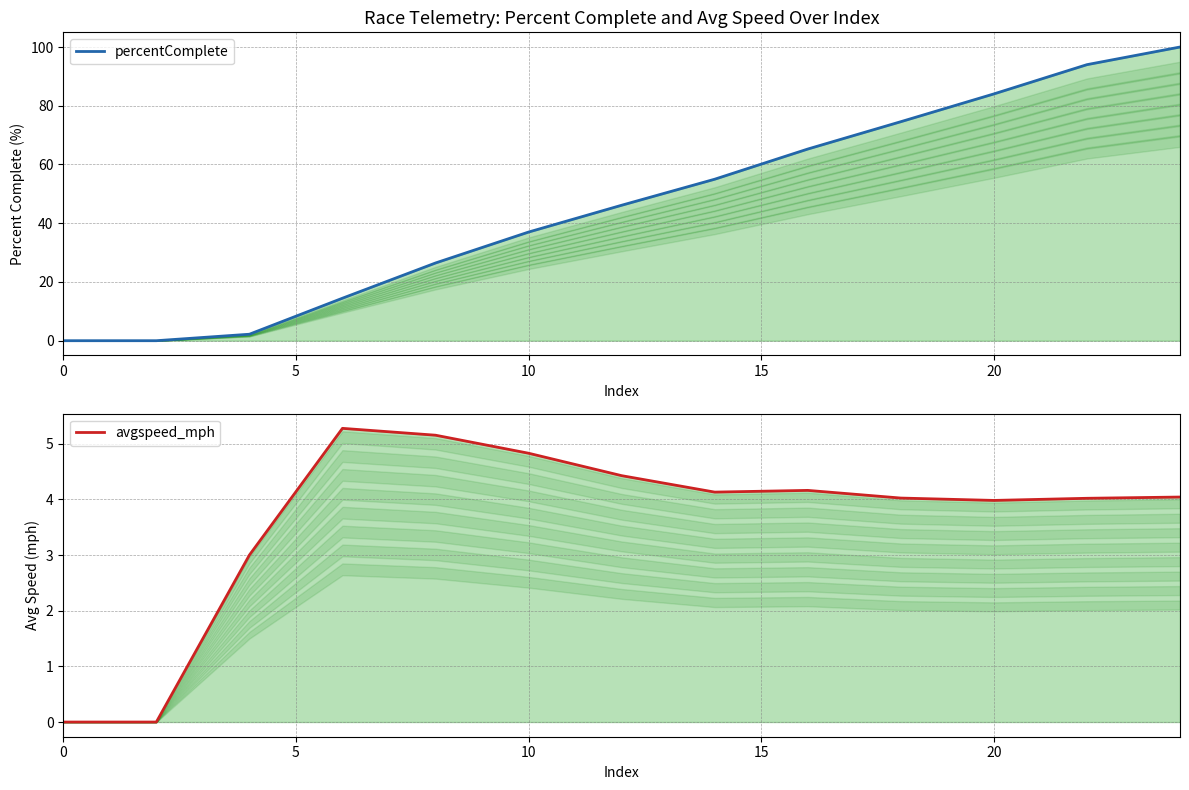

How many lines are shown in the chart?

2